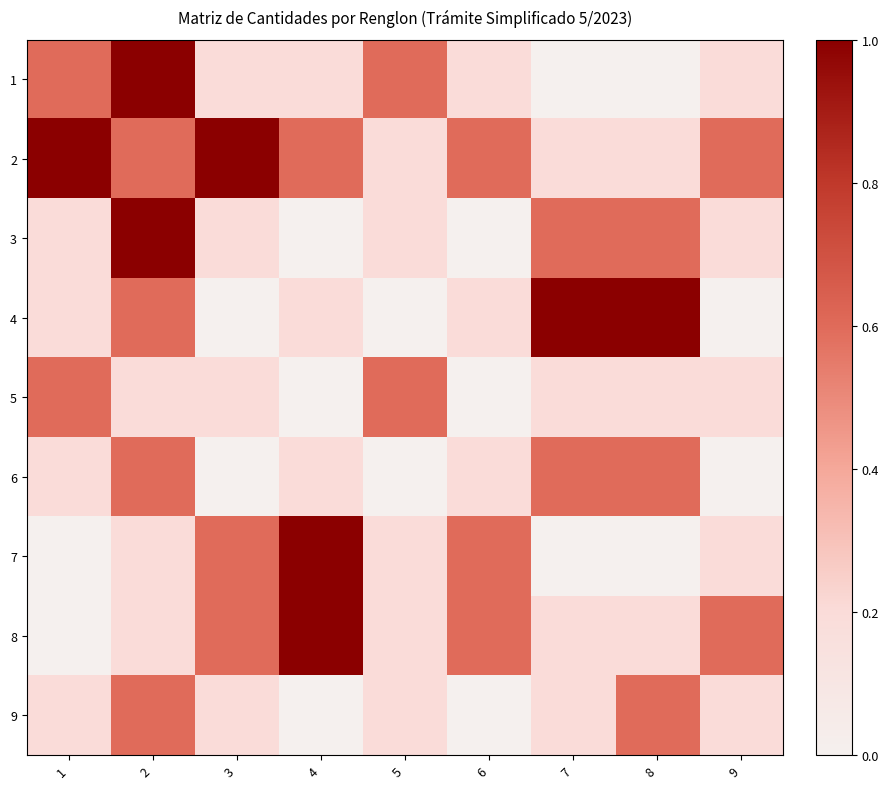

Reading right to left, what are all the values shown in this chart?

1: 9=0.2	8=0.0	7=0.0	6=0.2	5=0.6	4=0.2	3=0.2	2=1.0	1=0.6
2: 9=0.6	8=0.2	7=0.2	6=0.6	5=0.2	4=0.6	3=1.0	2=0.6	1=1.0
3: 9=0.2	8=0.6	7=0.6	6=0.0	5=0.2	4=0.0	3=0.2	2=1.0	1=0.2
4: 9=0.0	8=1.0	7=1.0	6=0.2	5=0.0	4=0.2	3=0.0	2=0.6	1=0.2
5: 9=0.2	8=0.2	7=0.2	6=0.0	5=0.6	4=0.0	3=0.2	2=0.2	1=0.6
6: 9=0.0	8=0.6	7=0.6	6=0.2	5=0.0	4=0.2	3=0.0	2=0.6	1=0.2
7: 9=0.2	8=0.0	7=0.0	6=0.6	5=0.2	4=1.0	3=0.6	2=0.2	1=0.0
8: 9=0.6	8=0.2	7=0.2	6=0.6	5=0.2	4=1.0	3=0.6	2=0.2	1=0.0
9: 9=0.2	8=0.6	7=0.2	6=0.0	5=0.2	4=0.0	3=0.2	2=0.6	1=0.2